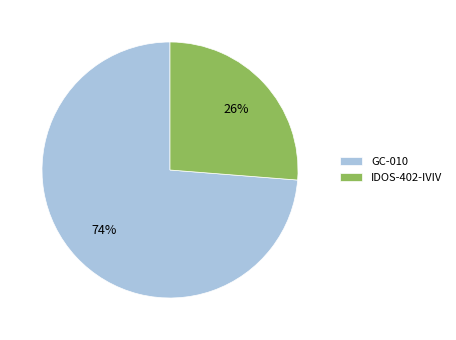

Do IDOS-402-IVIV and GC-010 together represent more than half of the pie?

Yes